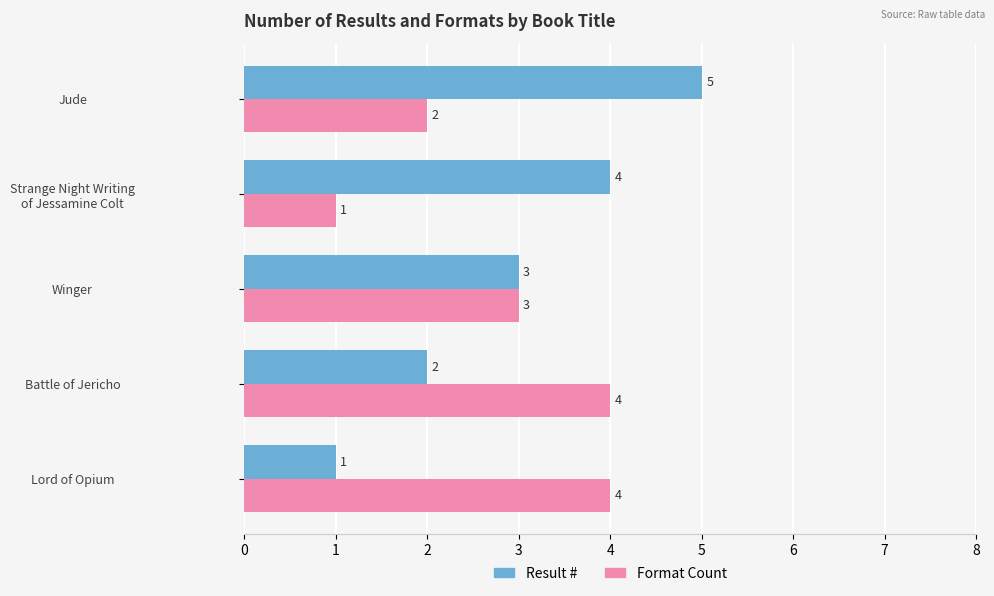

At which category is the sum across all series the highest?

Jude